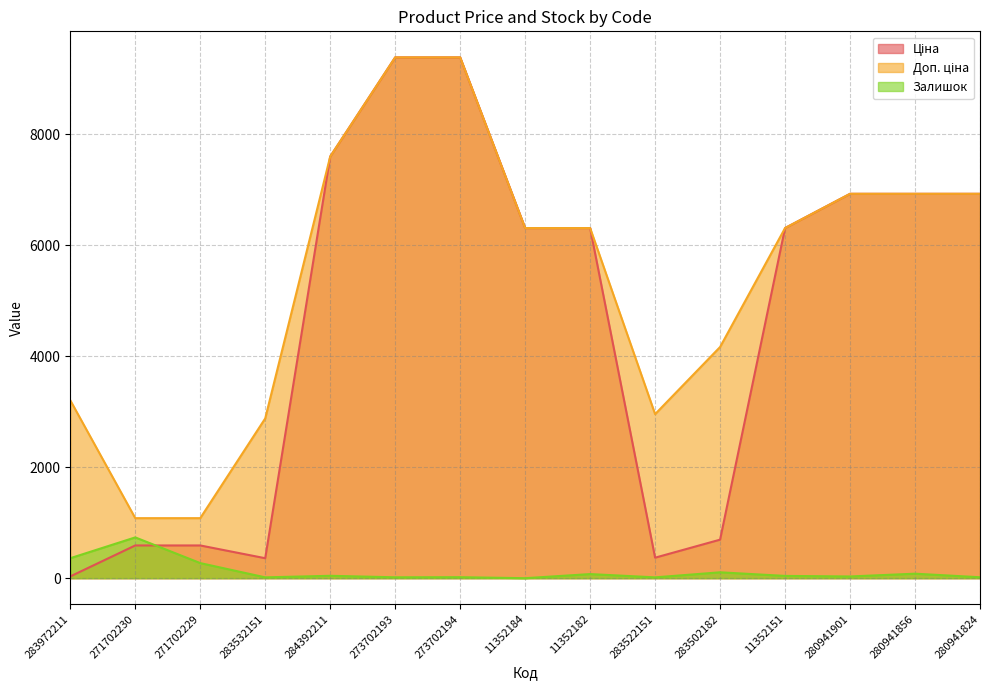

What is the difference between the highest and lowest values at 273702194?

9366.0